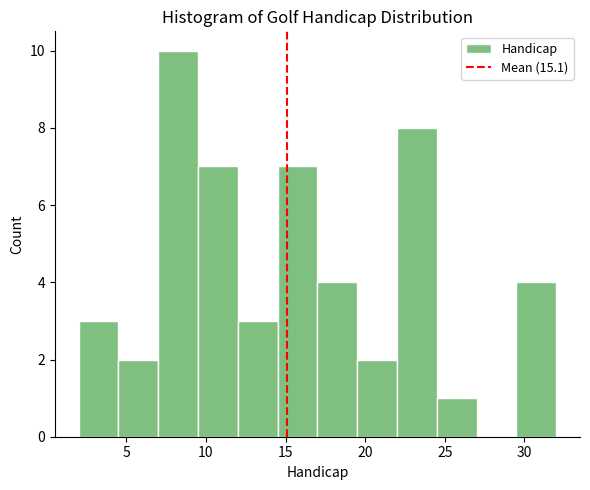

Reading left to right, list every bar in this chart as the range it spans on the x-axis followed by its height. The values are not printed on the chart, so give them approximately, as read against the axis.

2.0 to 4.5: 3
4.5 to 7.0: 2
7.0 to 9.5: 10
9.5 to 12.0: 7
12.0 to 14.5: 3
14.5 to 17.0: 7
17.0 to 19.5: 4
19.5 to 22.0: 2
22.0 to 24.5: 8
24.5 to 27.0: 1
27.0 to 29.5: 0
29.5 to 32.0: 4